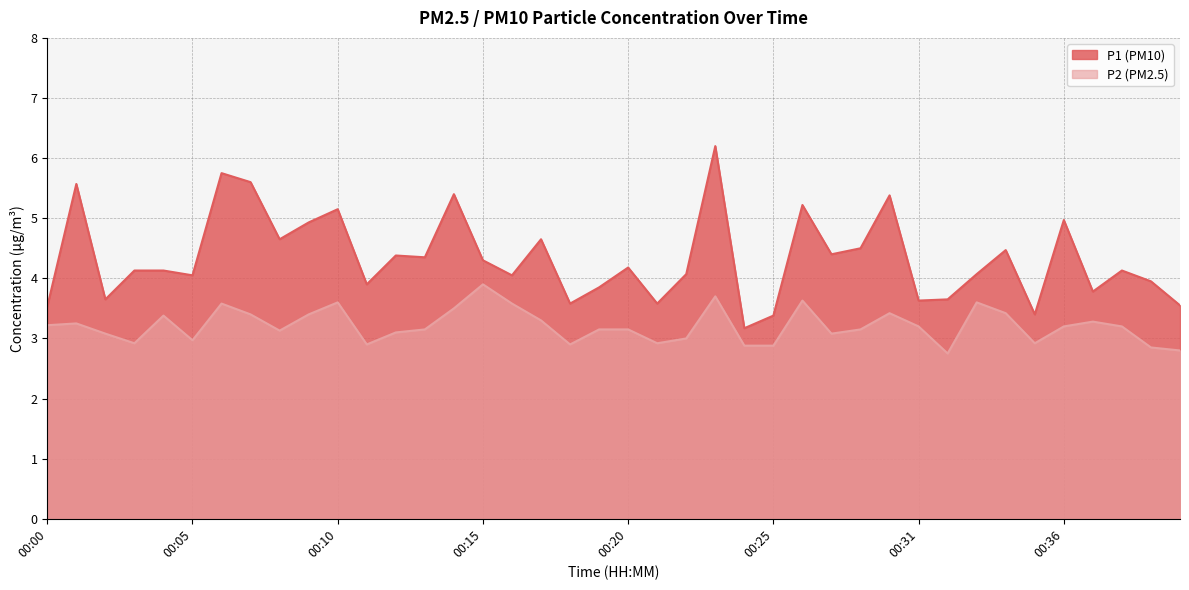

Rank the series by their maximum value, from highest to lowest.

P1 (PM10), P2 (PM2.5)